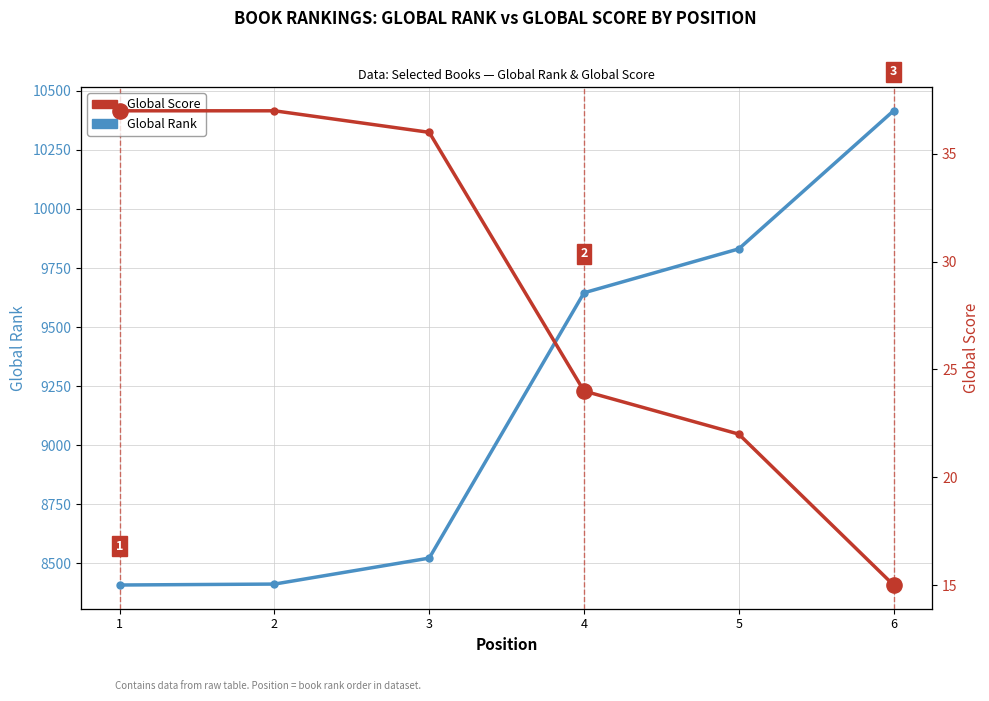

Which series has the largest Y range (max minus min)?

Global Rank